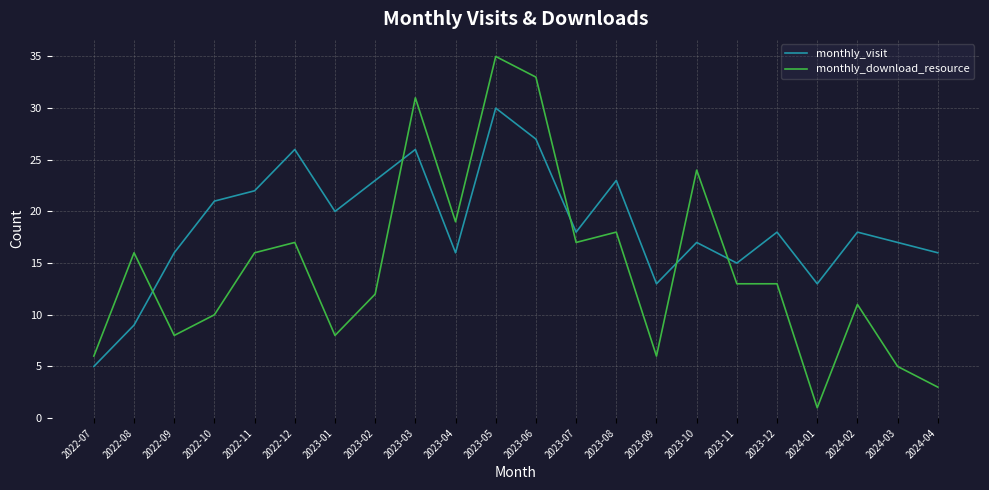

After their last crossing, which series has the higher values: monthly_download_resource or monthly_visit?

monthly_visit